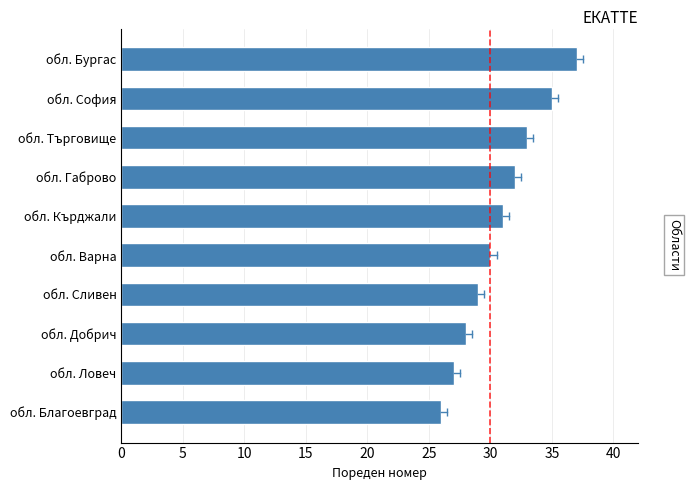

Reading bottom to top, list all the values displayed in this chart.

26	27	28	29	30	31	32	33	35	37